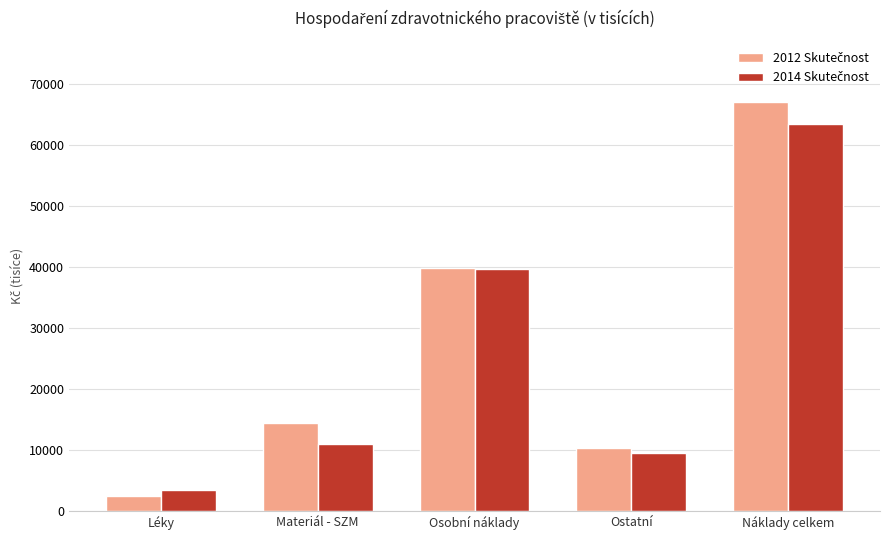

What is the spread (max minus min) of values at Materiál - SZM?

3337.9